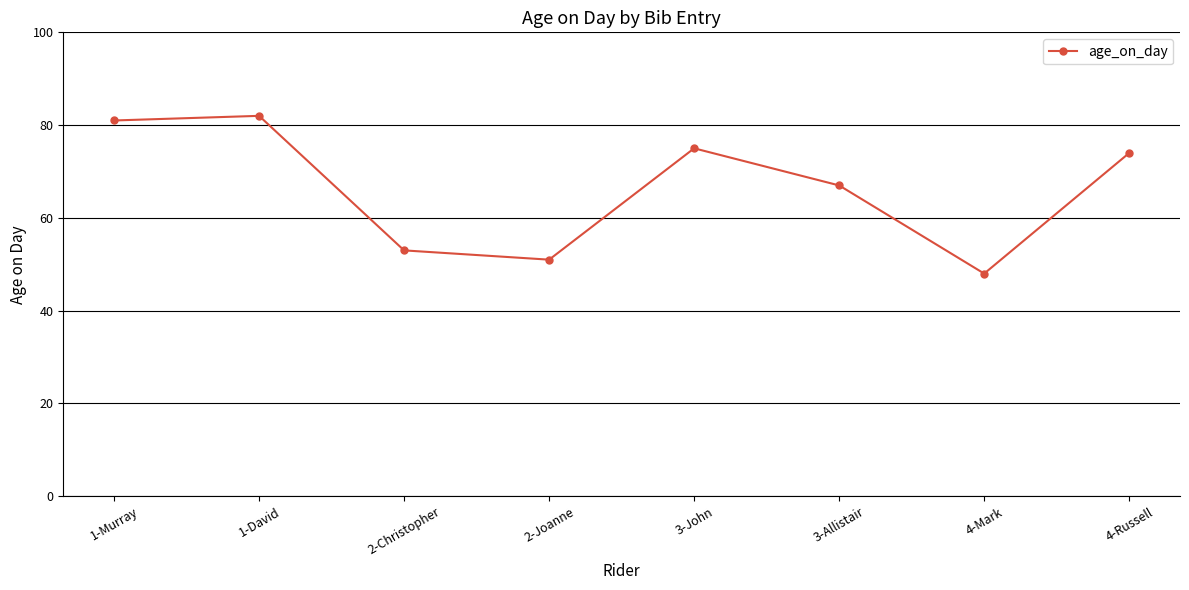

The chart shows a value of 21 at 2-Joanne. True or false?

False